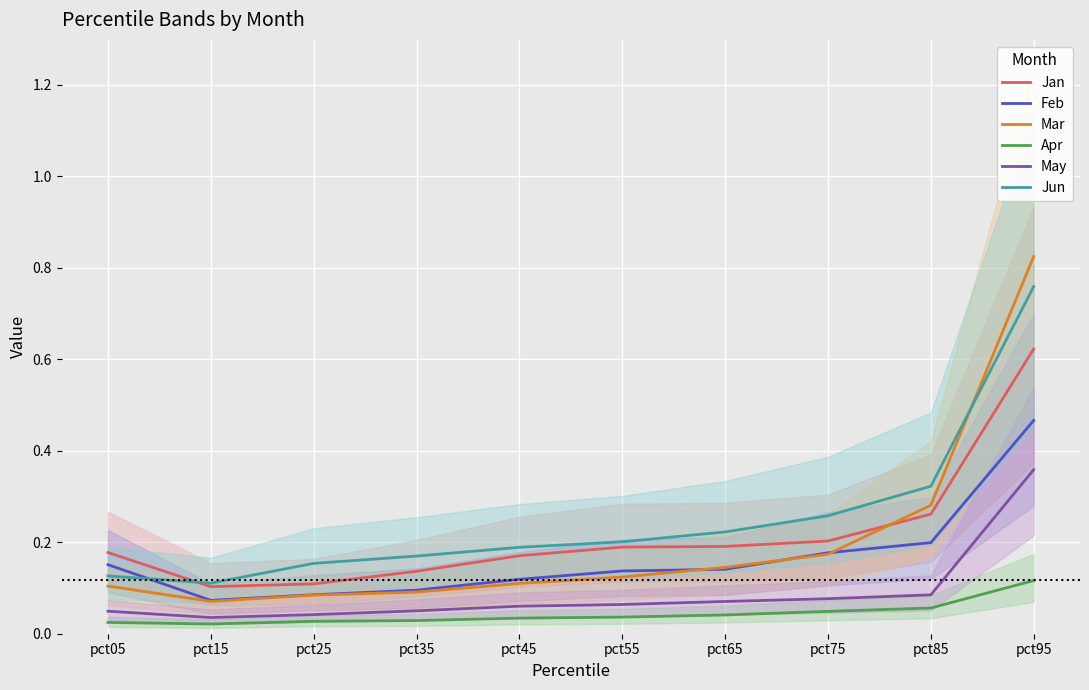

In Apr, how many points are lower than both neighbors (excluding endpoints)?

1